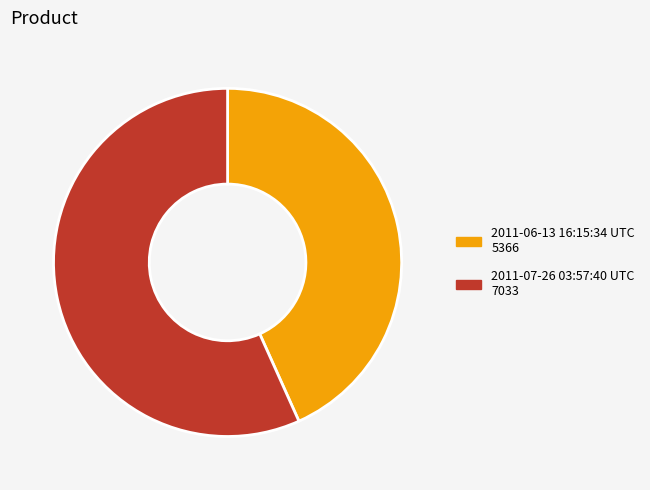

Is it true that 2011-06-13 16:15:34 UTC is 29% of the pie?

False